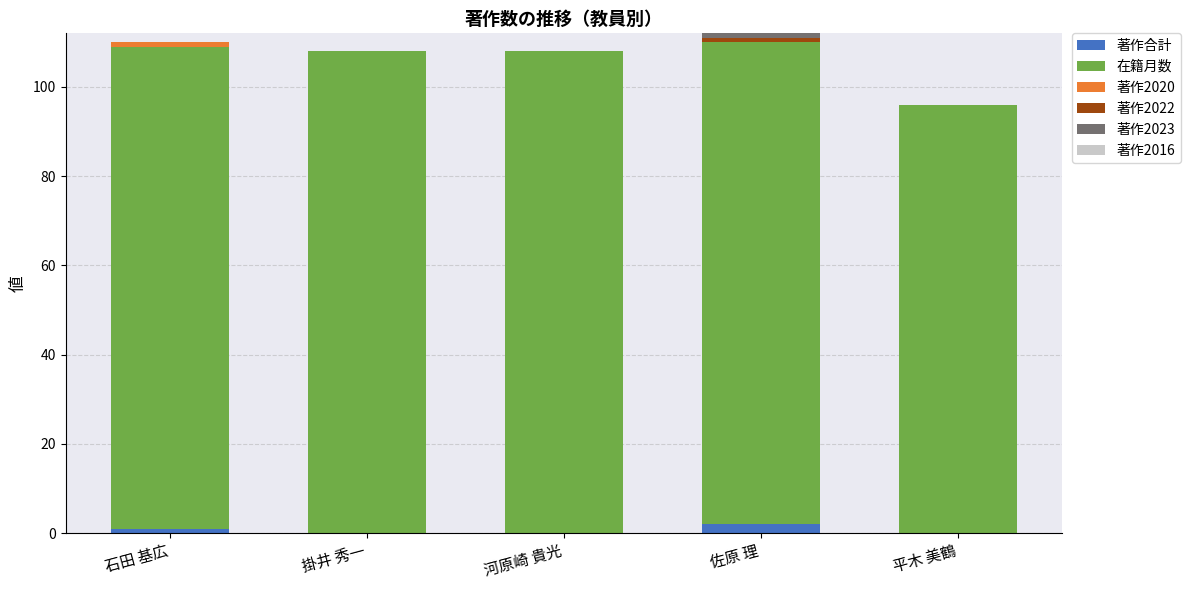

List the series in order of their peak value, highest first.

在籍月数, 著作合計, 著作2020, 著作2022, 著作2023, 著作2016